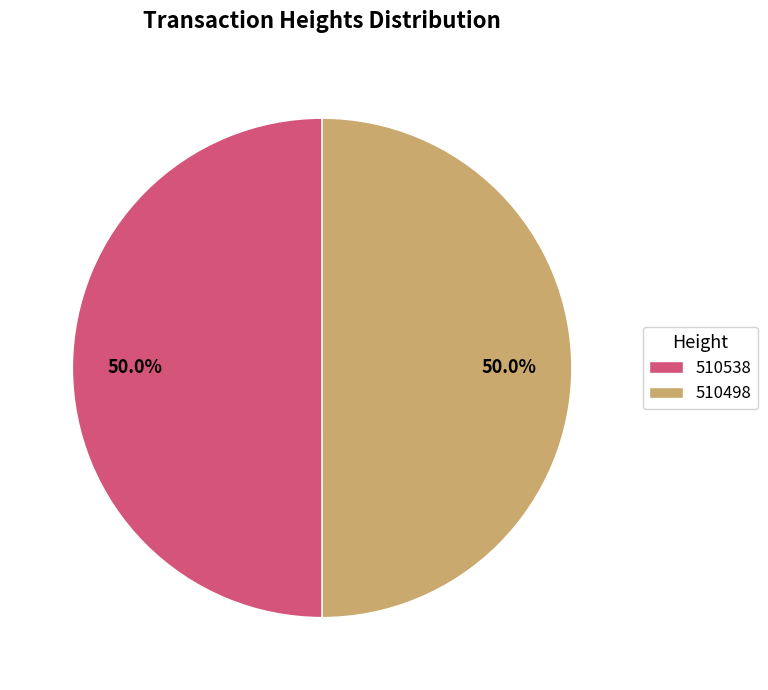

Approximately how many times larger is the value at 510538 compared to 510498?

1.0